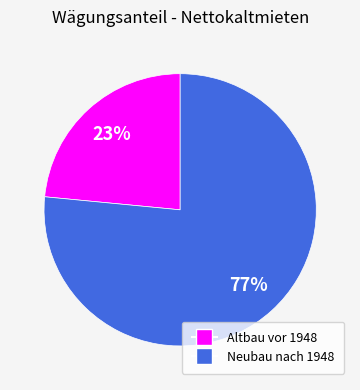

Is there a majority slice in this chart?

Yes